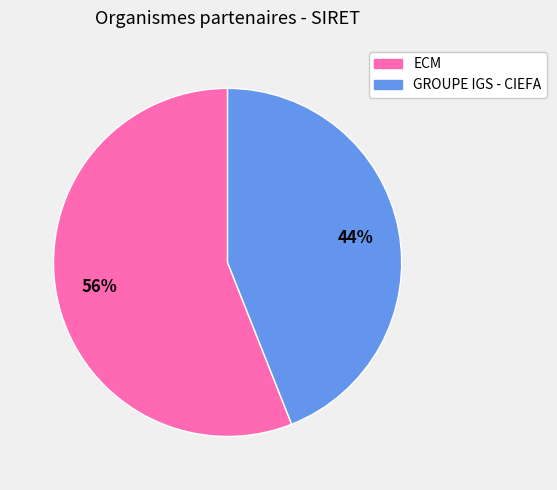

To the nearest percent, what is the average slice percentage?

50%